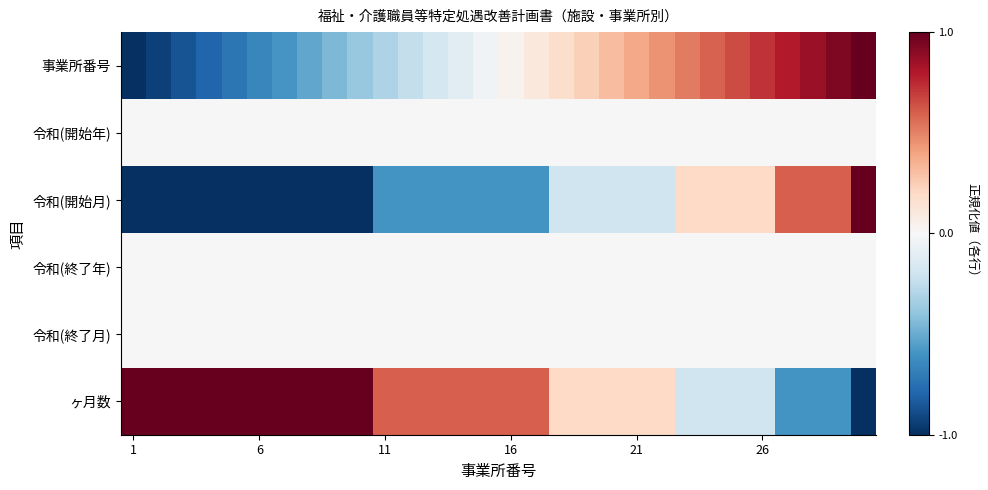

At how many categories does at least one series exceed 0?

30